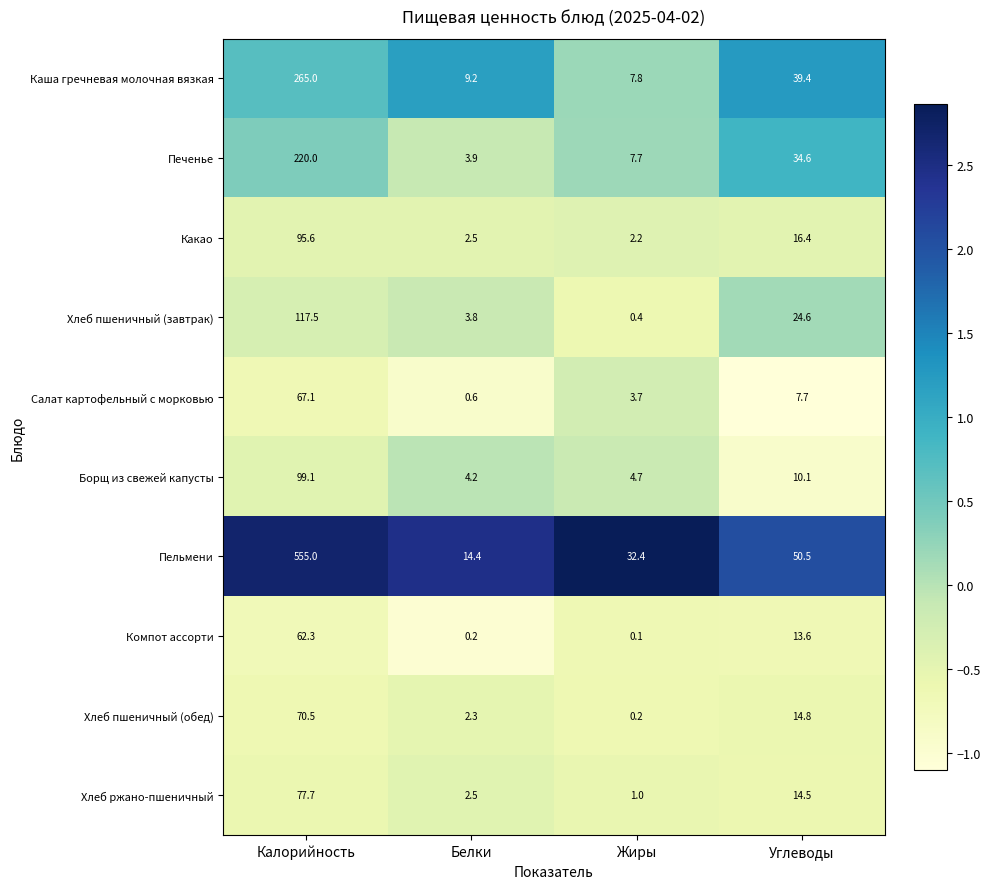

Which category has the highest value across all series?

Калорийность